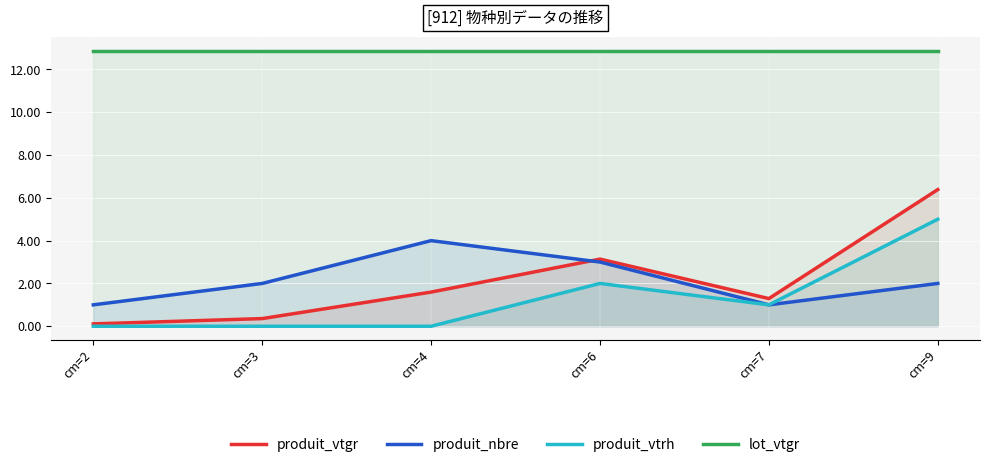

At which category does produit_vtgr reach its first local valley?

cm=7